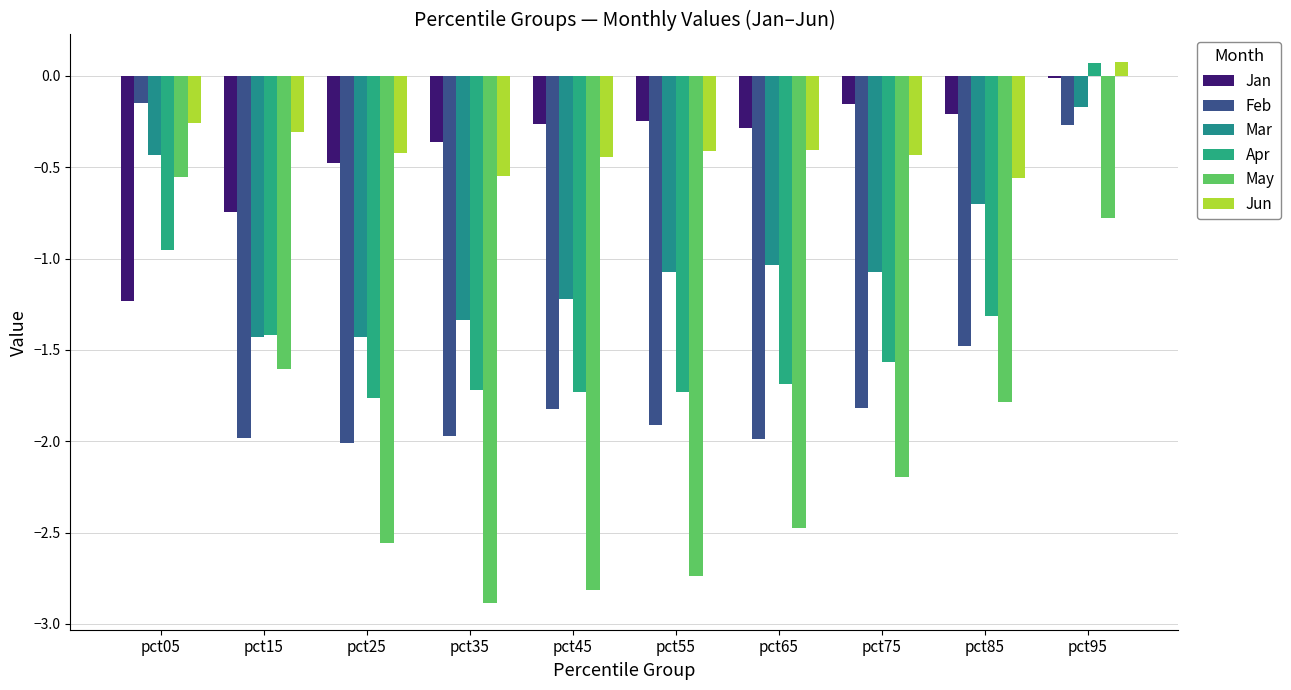

What is the difference between the highest and lowest values at pct55?

2.5